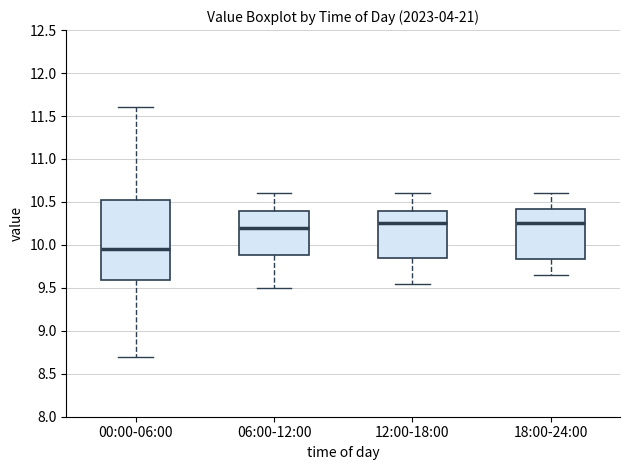

Where is the upper edge of the box for 06:00-12:00 on the y-axis? The values are not printed on the chart, so give them approximately, as read against the axis.

10.40